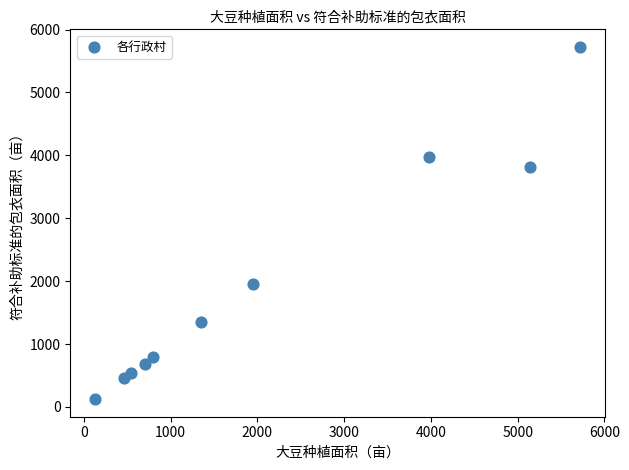

What Y value in the scatter plot is closest to 2924?

3811.6